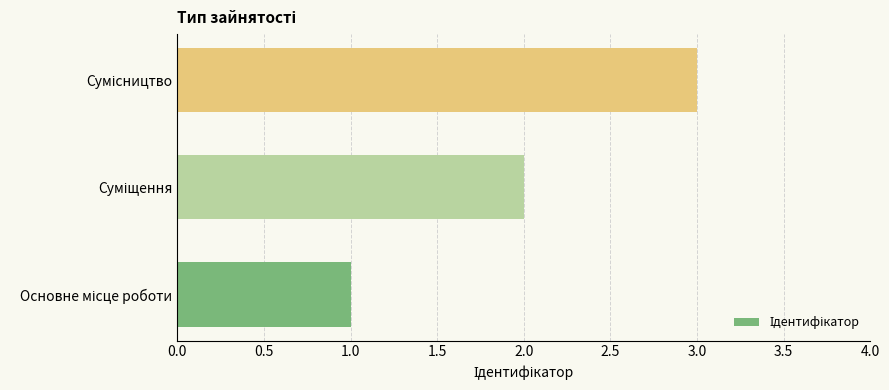

What is the sum of all values?

6